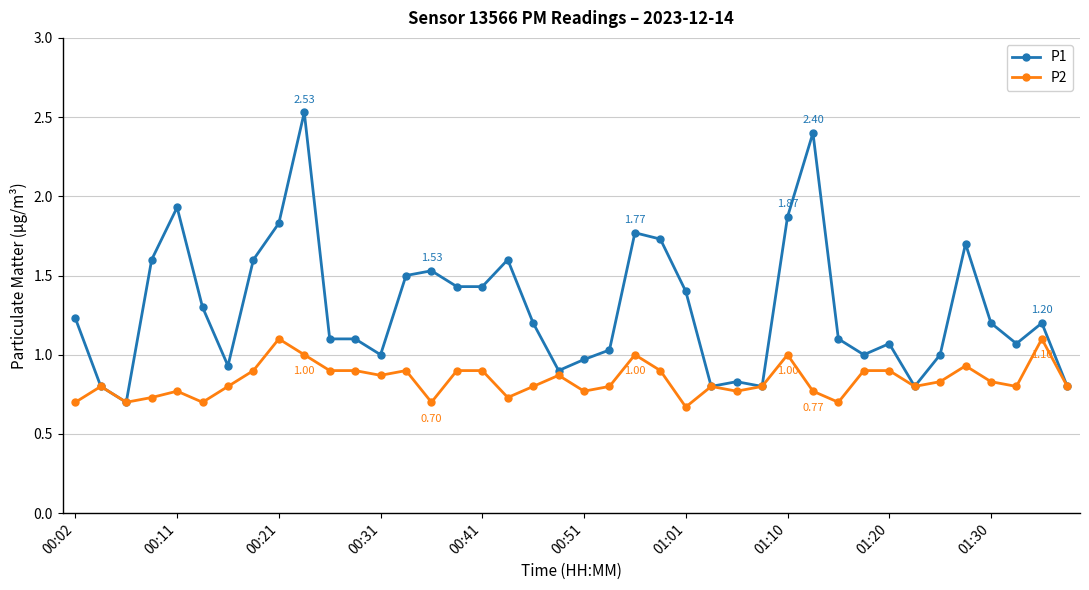

Rank the series by their average value, from lowest to highest.

P2, P1